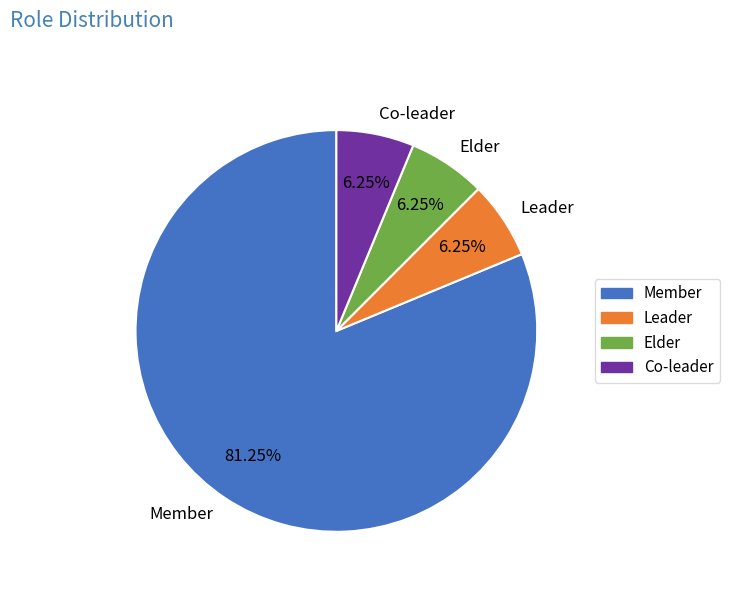

Count the number of slices in the pie.

4